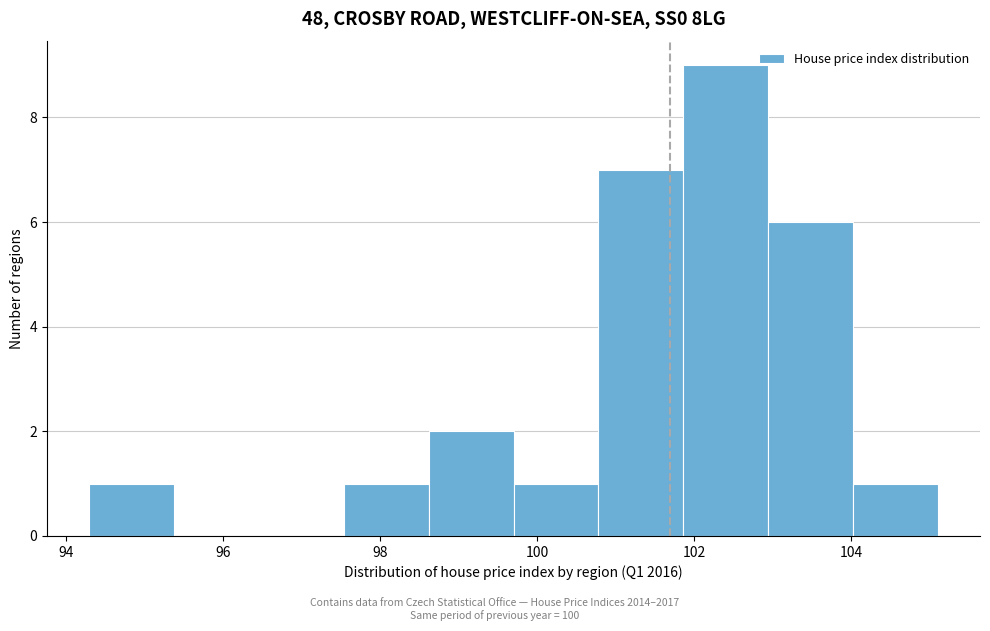

Over which range of the x-axis is the bar tallest?

101.86 to 102.94